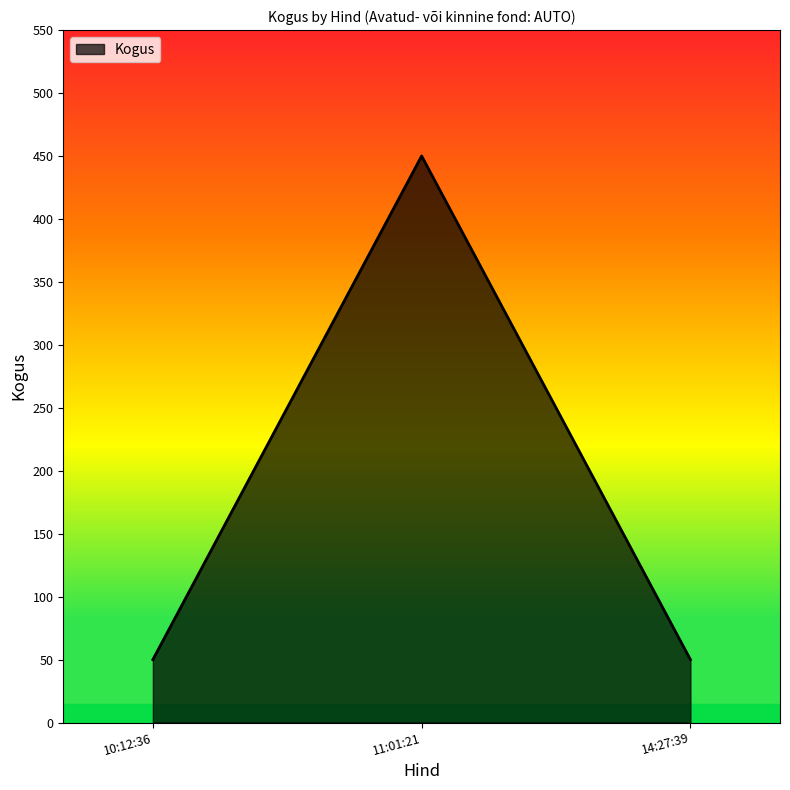

What is the average value?

183